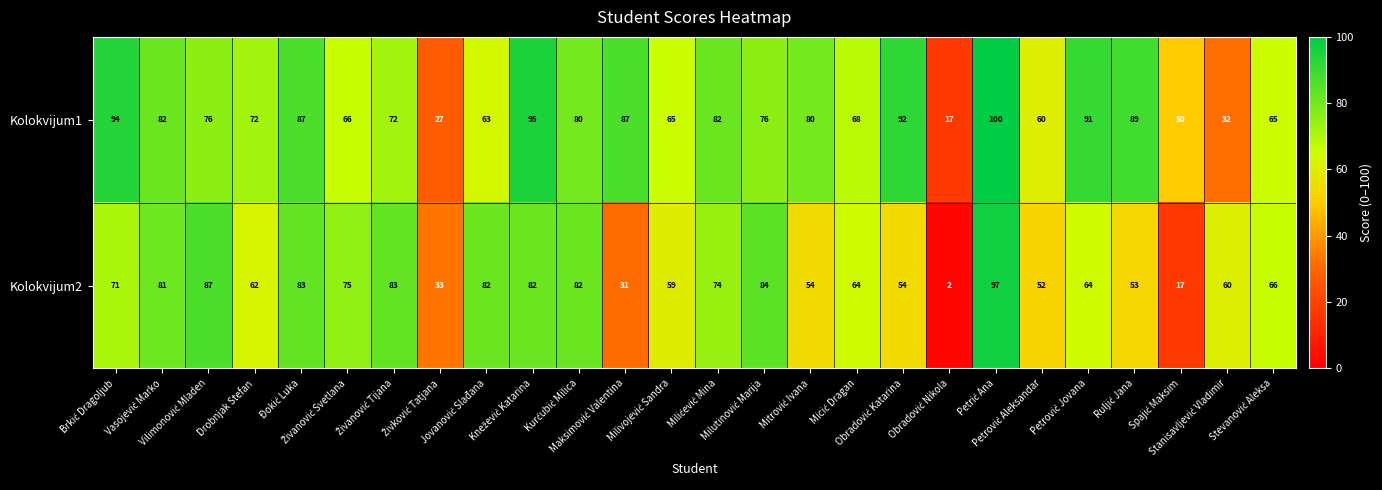

What is the difference between the maximum and minimum values in the Kolokvijum1 series?

83